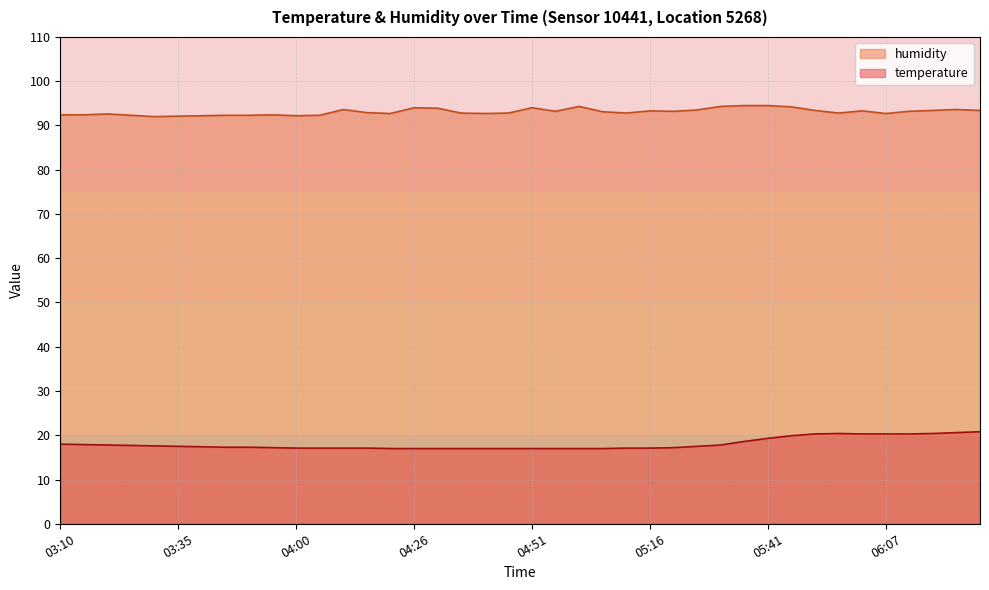

Where is the first local maximum for humidity?

03:20